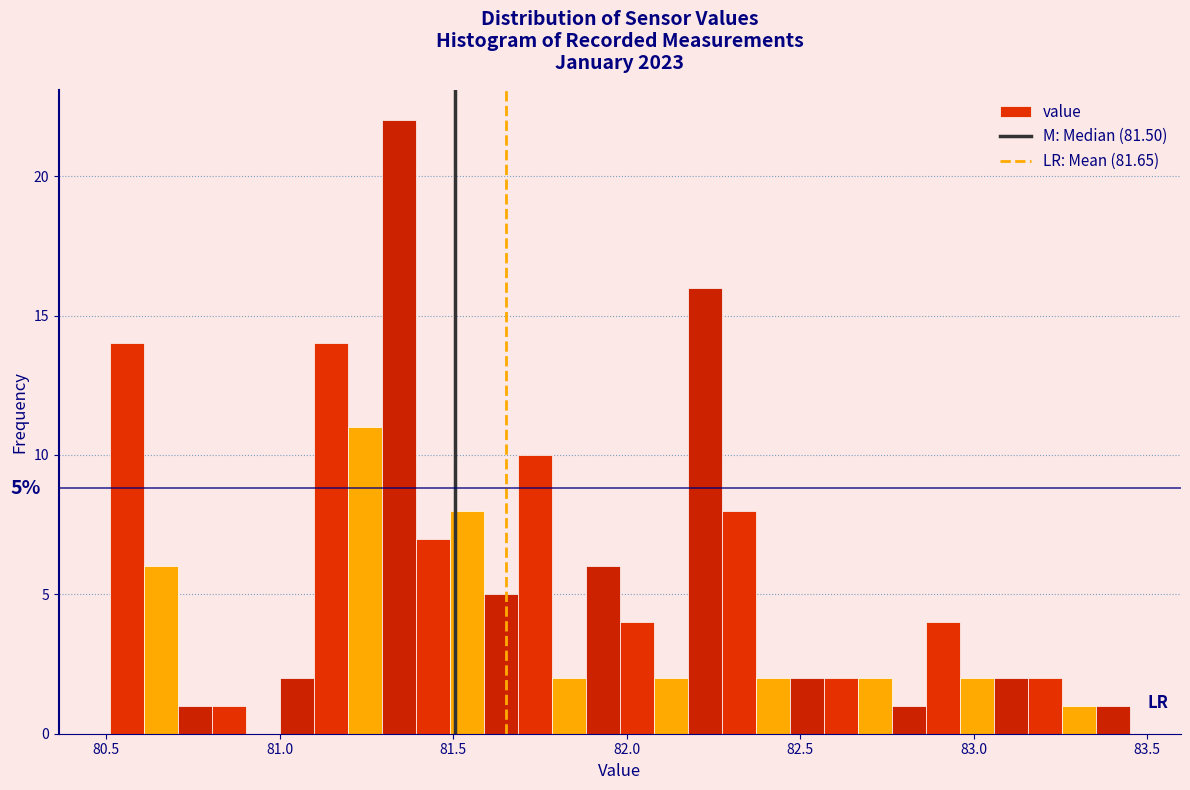

Read against the x-axis, roughly where is the centre of the tallest bar?

81.35